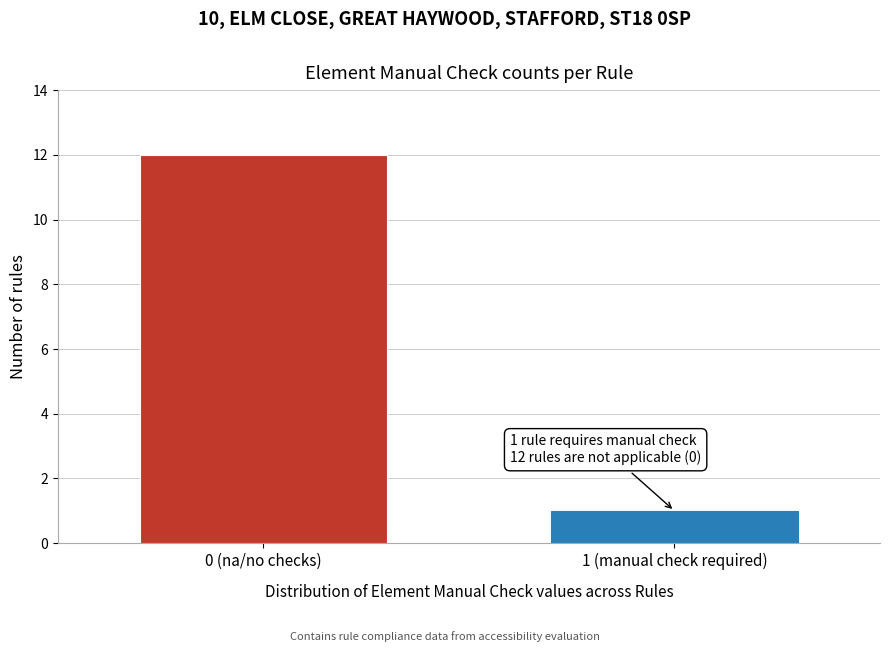

Reading right to left, list all the values displayed in this chart.

1	12